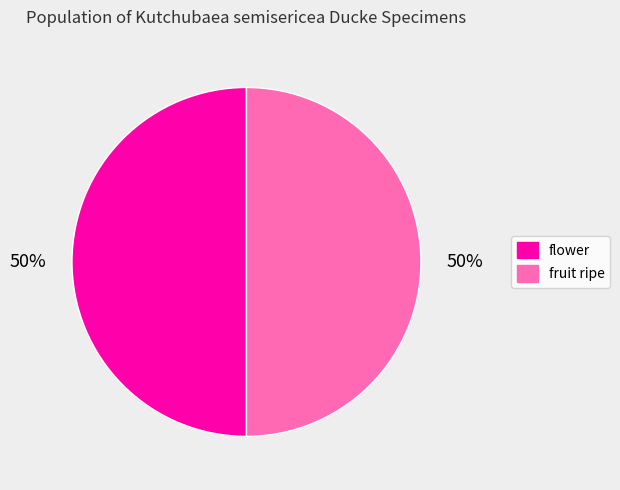

To the nearest percent, what is the average slice percentage?

50%